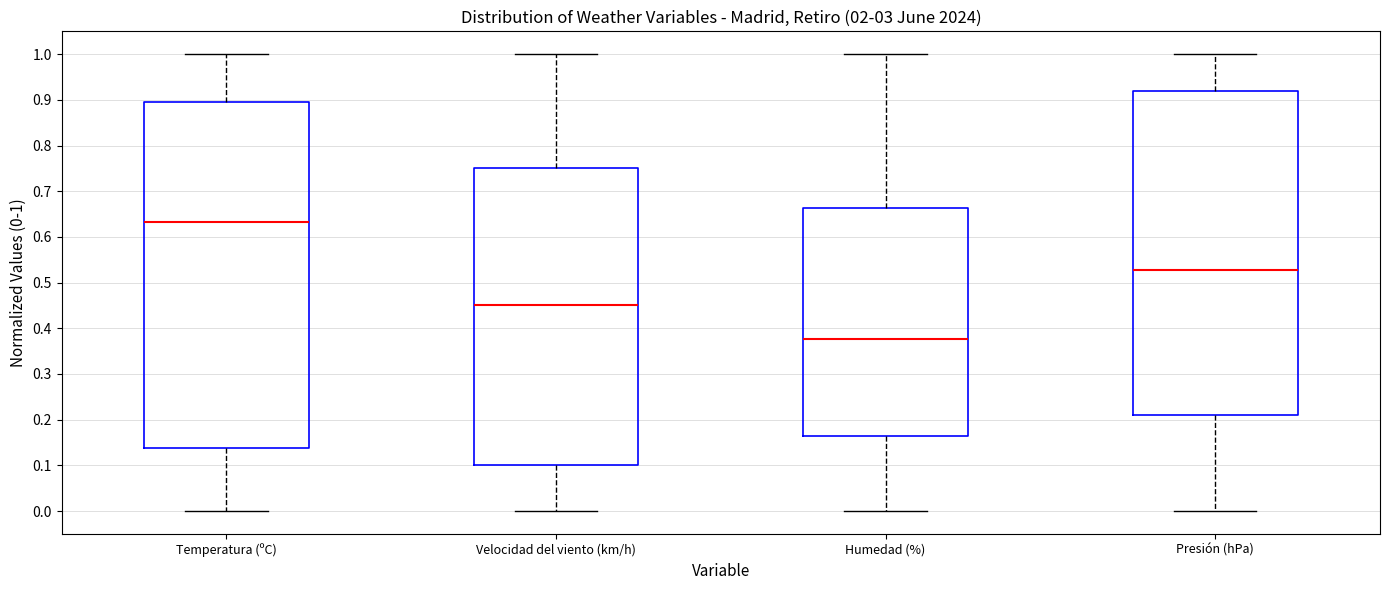

Reading left to right, read every box against the y-axis: the position of its median line, the range the box covers, and the ends of its whiskers. The values are not printed on the chart, so give them approximately, as read against the axis.

Temperatura (ºC): median 0.63, box 0.14 to 0.90, whiskers 0.00 to 1.00
Velocidad del viento (km/h): median 0.45, box 0.10 to 0.75, whiskers 0.00 to 1.00
Humedad (%): median 0.38, box 0.16 to 0.66, whiskers 0.00 to 1.00
Presión (hPa): median 0.53, box 0.21 to 0.92, whiskers 0.00 to 1.00